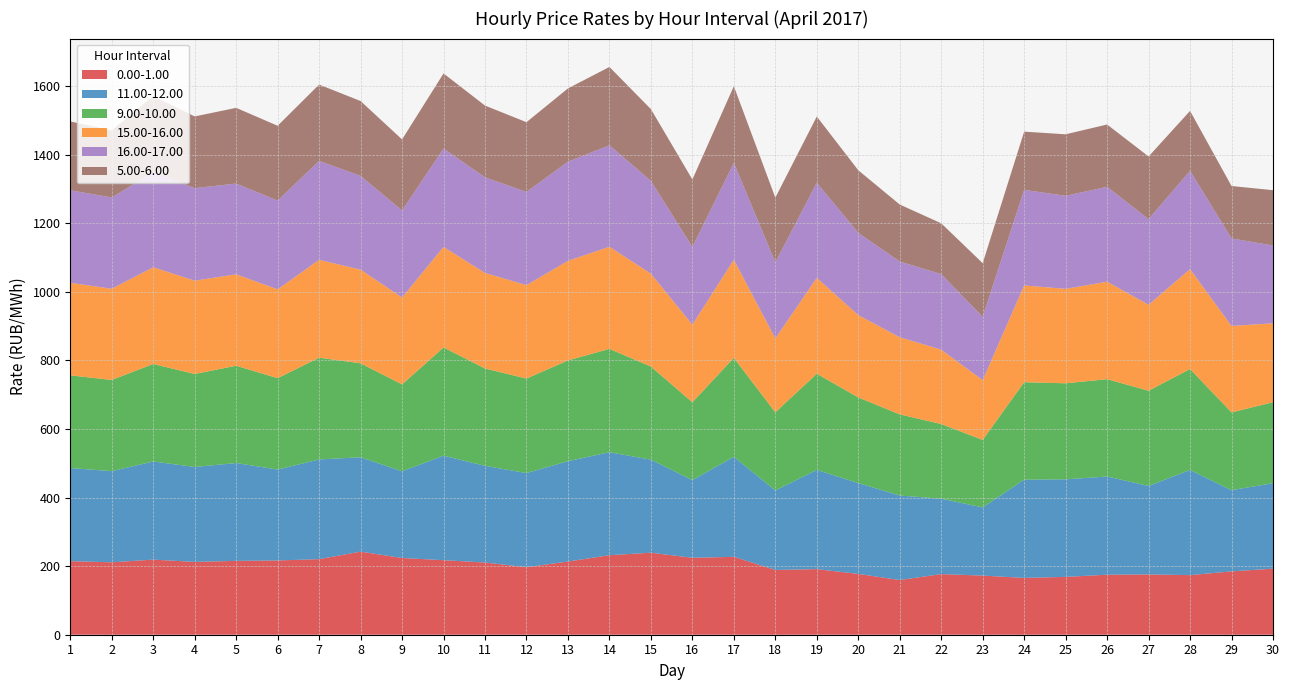

Reading right to left, list all the values displayed in this chart.

0.00-1.00: 30=192.6	29=184.7	28=173.7	27=175.8	26=174.9	25=168.6	24=165.6	23=172.4	22=176.8	21=159.5	20=177.3	19=191.2	18=188.8	17=227.1	16=224.3	15=239.1	14=231.8	13=213.4	12=196.9	11=210.5	10=217.3	9=223.7	8=242.2	7=220.3	6=216.5	5=215.3	4=212.3	3=218.9	2=211.1	1=214.5
11.00-12.00: 30=249.2	29=236.8	28=306.5	27=257.9	26=286.3	25=284.4	24=286.4	23=198.8	22=219.8	21=246.3	20=264.9	19=289.2	18=231.7	17=291.7	16=226.6	15=271.3	14=300.2	13=292.6	12=274.3	11=281.8	10=304.6	9=252.8	8=275.1	7=290.7	6=265.0	5=285.2	4=276.8	3=286.1	2=265.8	1=271.4
9.00-10.00: 30=236.1	29=226.7	28=294.4	27=277.5	26=283.8	25=280.0	24=284.1	23=196.8	22=217.7	21=236.6	20=249.6	19=280.6	18=227.8	17=288.4	16=226.8	15=271.6	14=301.3	13=293.8	12=275.5	11=283.8	10=315.6	9=253.2	8=274.0	7=296.6	6=266.4	5=283.7	4=271.1	3=284.3	2=265.8	1=270.2
15.00-16.00: 30=230.1	29=252.1	28=291.2	27=250.7	26=284.1	25=275.4	24=282.0	23=174.3	22=216.8	21=224.8	20=240.0	19=279.3	18=215.5	17=286.0	16=226.3	15=270.6	14=297.8	13=290.2	12=272.3	11=278.6	10=293.1	9=253.3	8=273.1	7=285.2	6=259.0	5=266.5	4=272.0	3=281.9	2=265.9	1=269.9
16.00-17.00: 30=226.8	29=255.3	28=286.7	27=249.7	26=276.7	25=271.3	24=278.7	23=184.5	22=220.4	21=220.8	20=239.9	19=277.5	18=221.8	17=282.4	16=226.7	15=270.6	14=295.9	13=289.1	12=271.9	11=278.7	10=286.7	9=253.9	8=273.4	7=288.4	6=258.8	5=264.7	4=269.9	3=277.4	2=266.1	1=269.8
5.00-6.00: 30=161.4	29=152.7	28=174.5	27=182.7	26=181.6	25=179.3	24=169.8	23=156.4	22=148.0	21=166.2	20=182.4	19=192.9	18=188.5	17=223.6	16=196.6	15=209.1	14=228.2	13=213.7	12=203.3	11=209.2	10=219.0	9=207.1	8=218.1	7=222.6	6=218.1	5=220.7	4=209.0	3=221.8	2=195.5	1=200.7